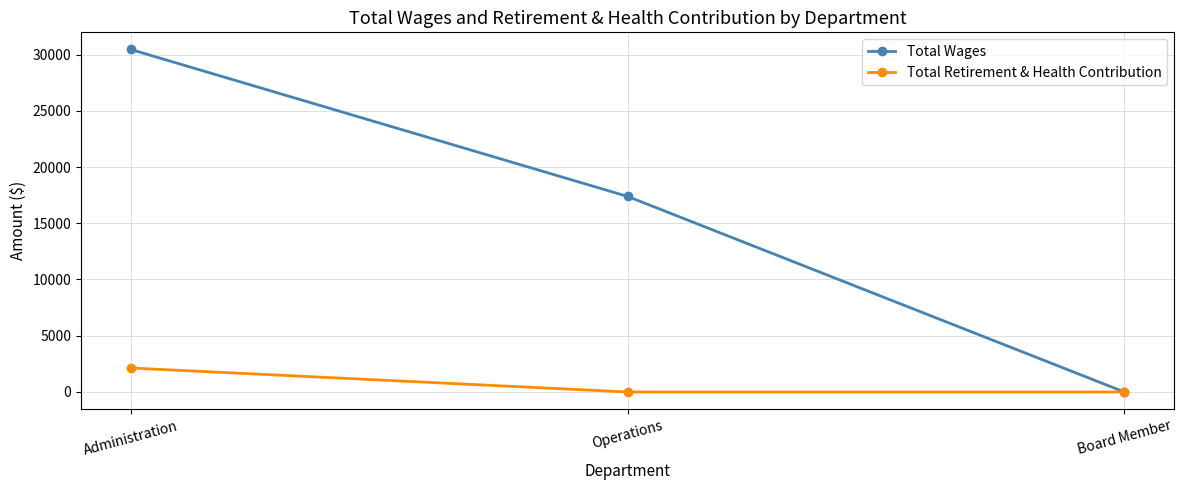

Which category has the highest value in the Total Wages series?

Administration